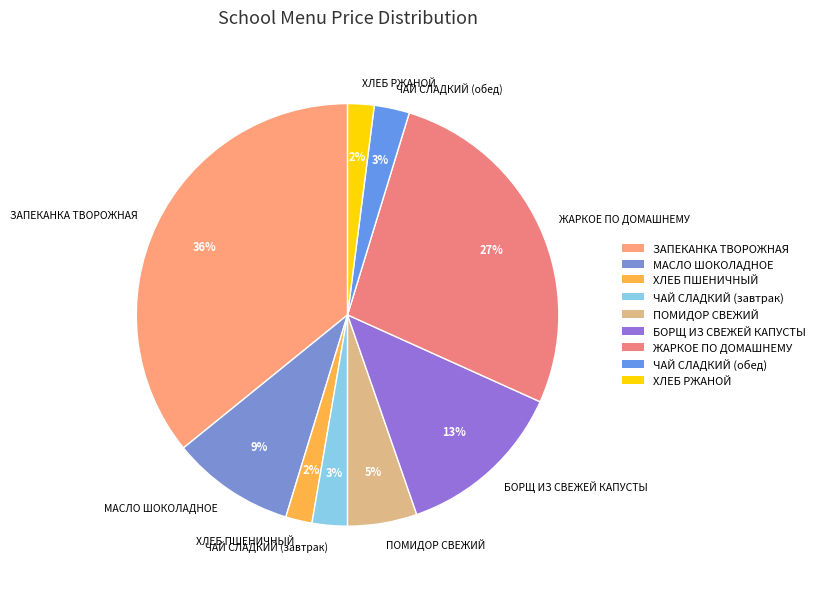

Approximately how many times larger is the value at ХЛЕБ ПШЕНИЧНЫЙ compared to ЗАПЕКАНКА ТВОРОЖНАЯ?

0.1